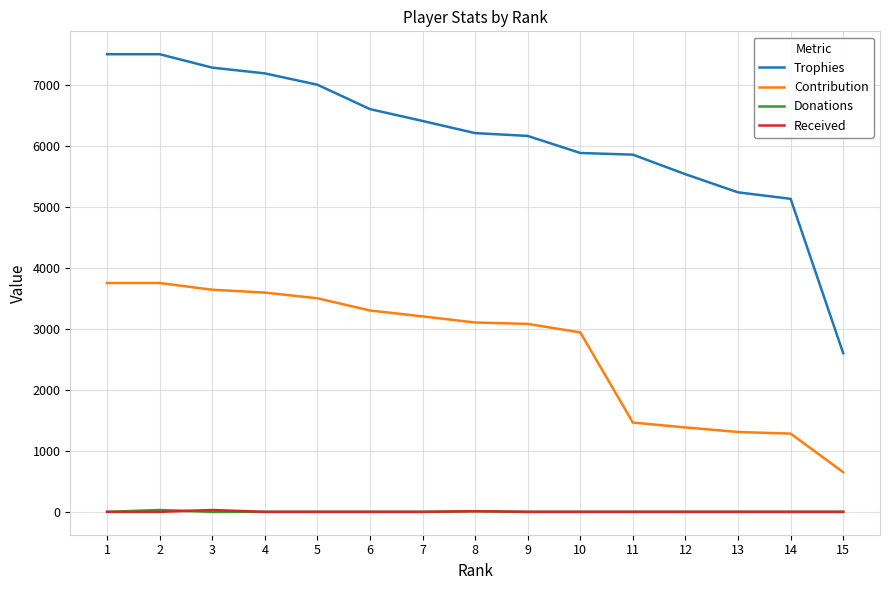

Which series has the largest range (max minus min)?

Trophies